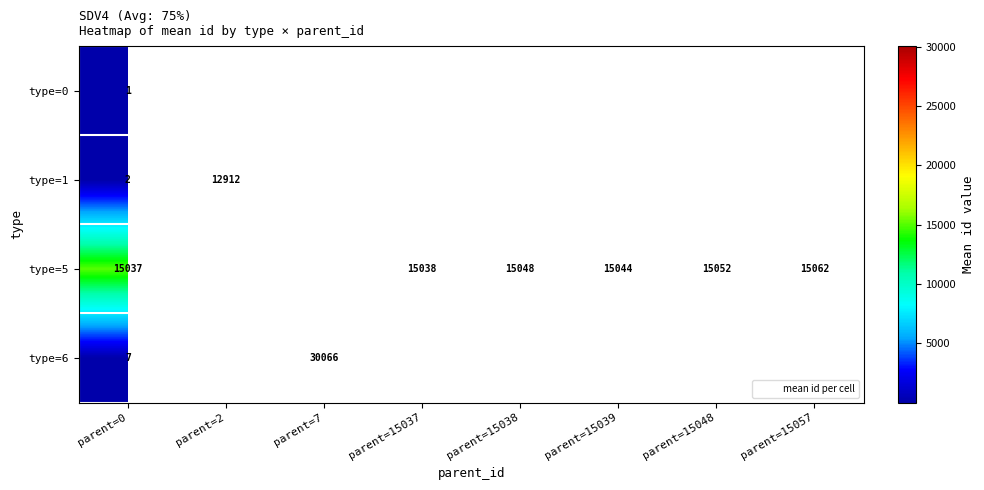

What is the minimum value shown in the chart?

1.0